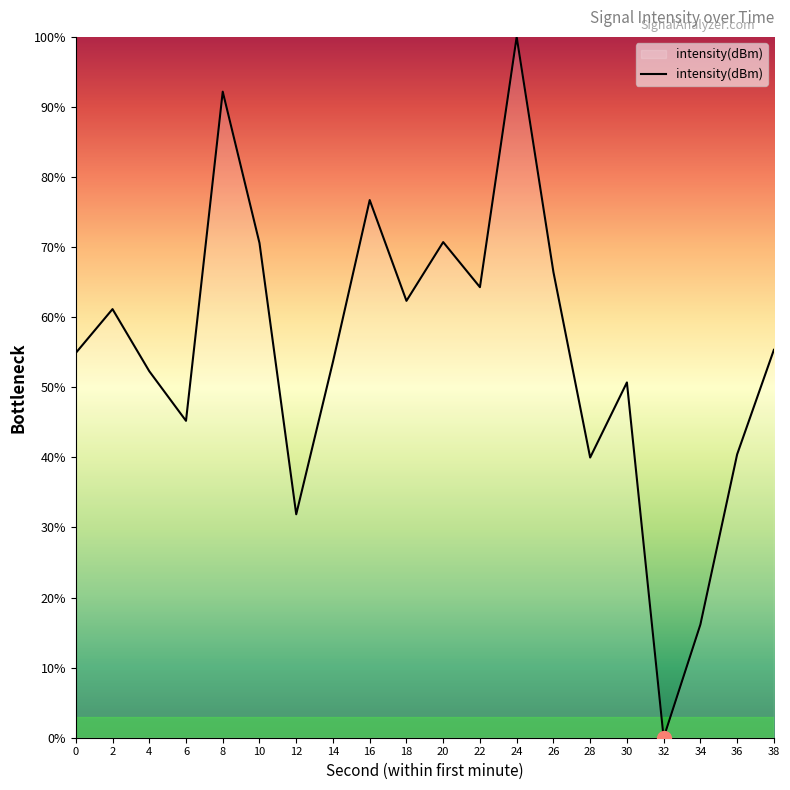

What is the ratio of the value at 36 to the value at 24?

0.4